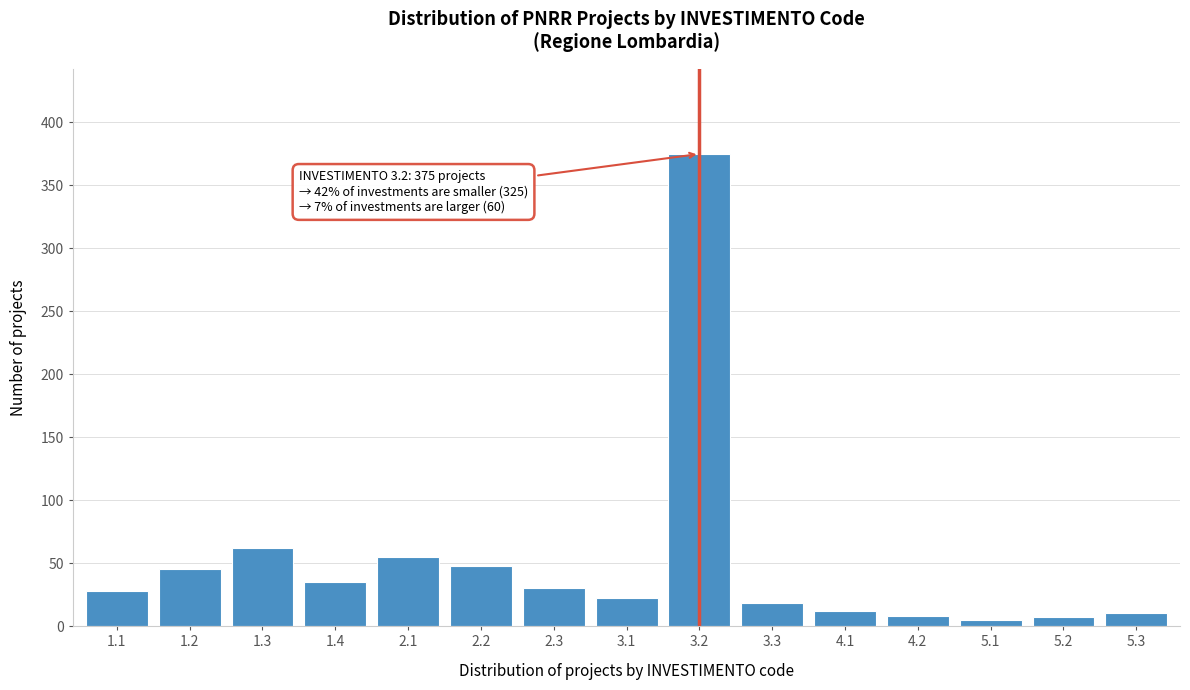

Is it true that the value at 1.2 is 45?

True